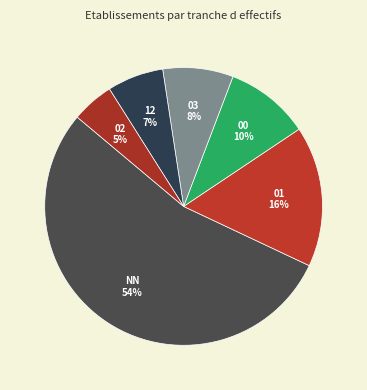

Count the number of slices in the pie.

6